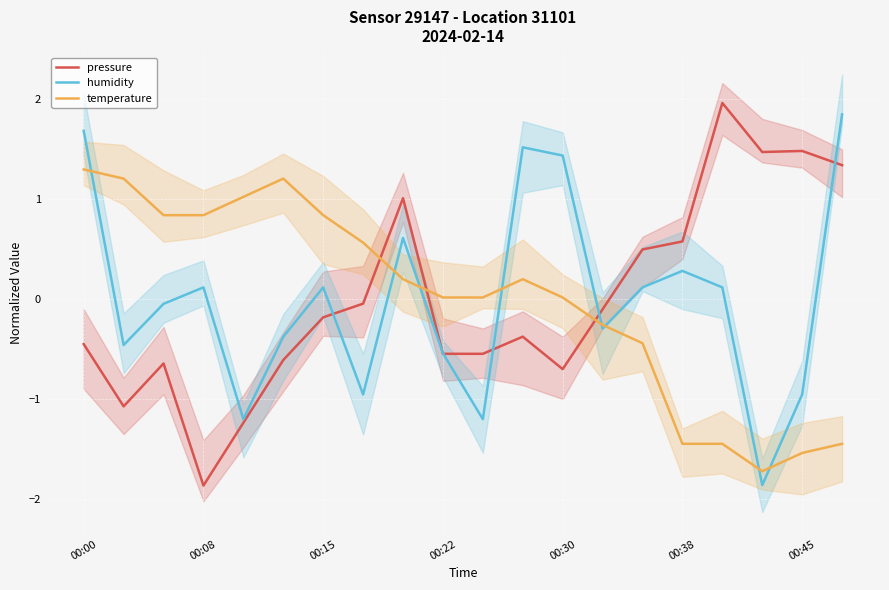

What is the maximum value for temperature?

1.3